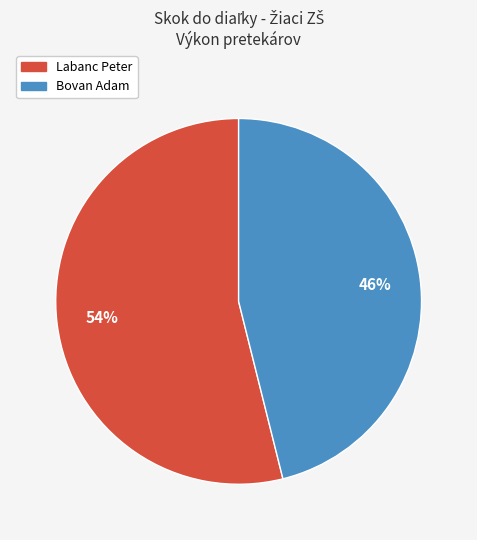

Do Labanc Peter and Bovan Adam together represent more than half of the pie?

Yes